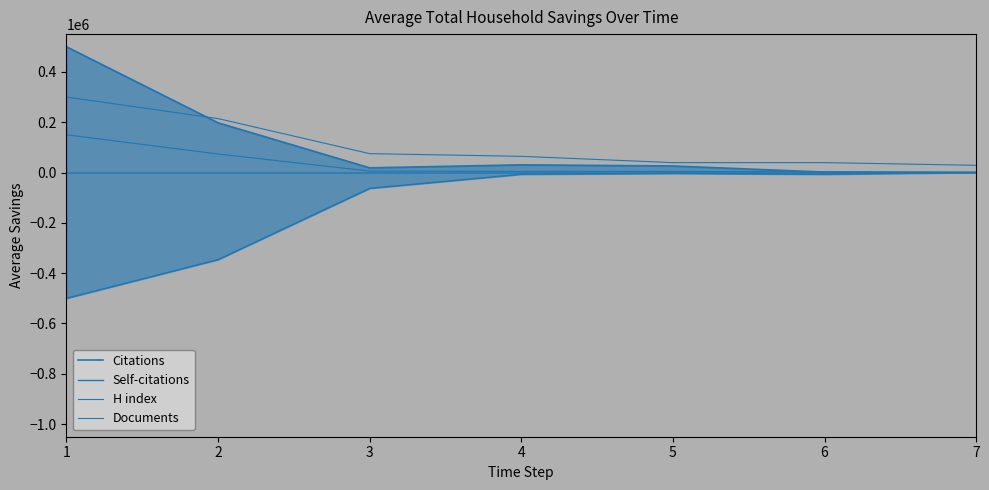

Which series has the largest total across all categories?

Citations